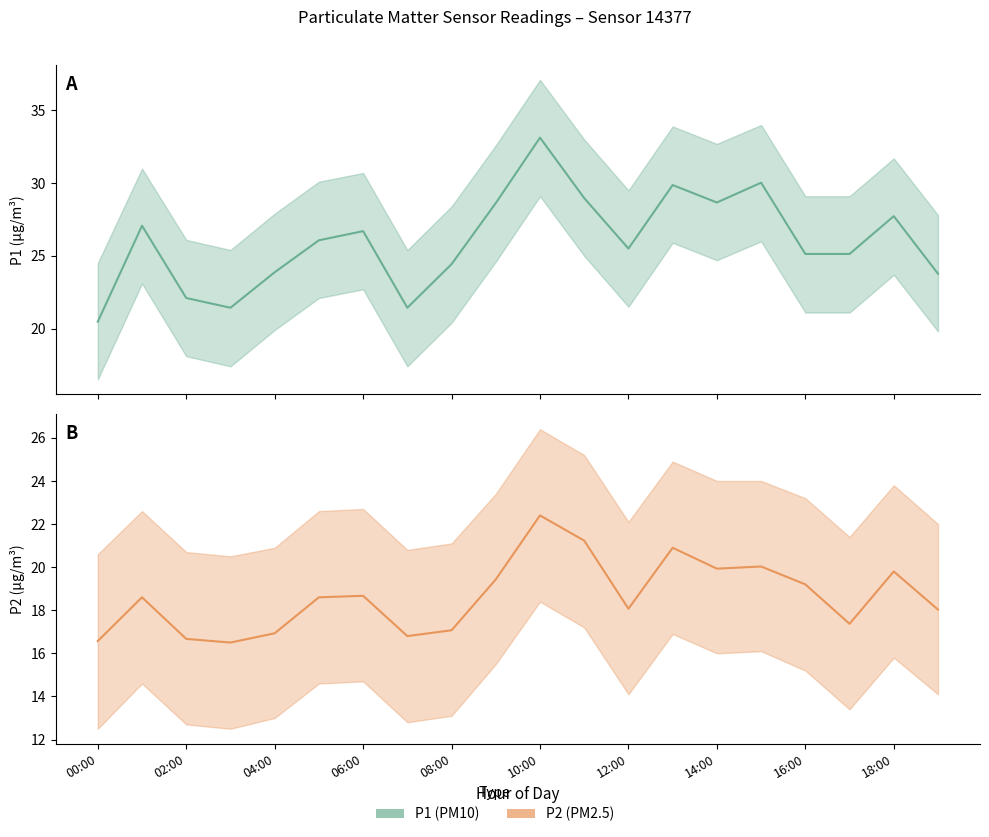

Which label corresponds to the largest value in the chart?

10:00